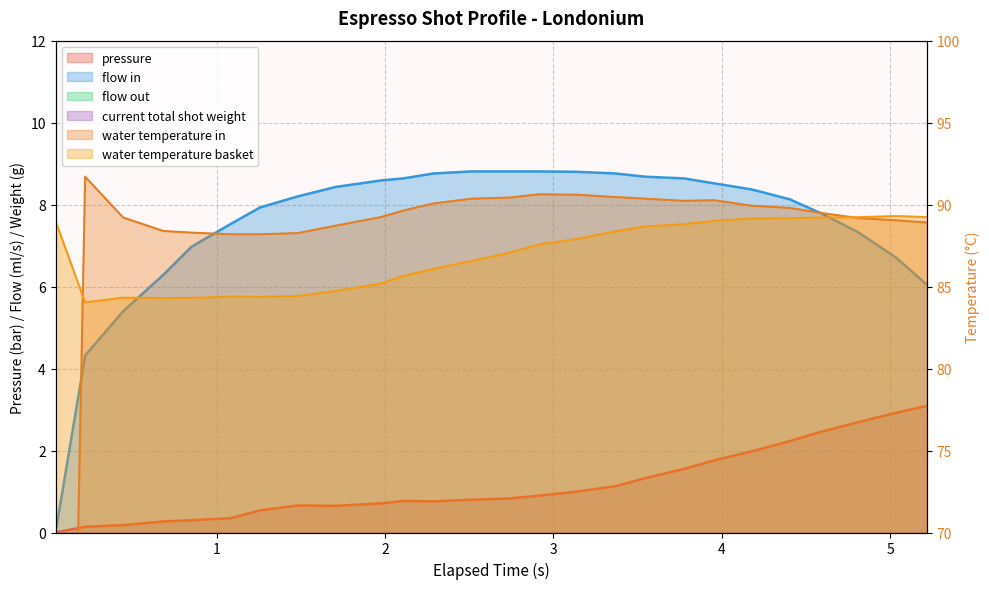

Count the number of categories in the chart.

26